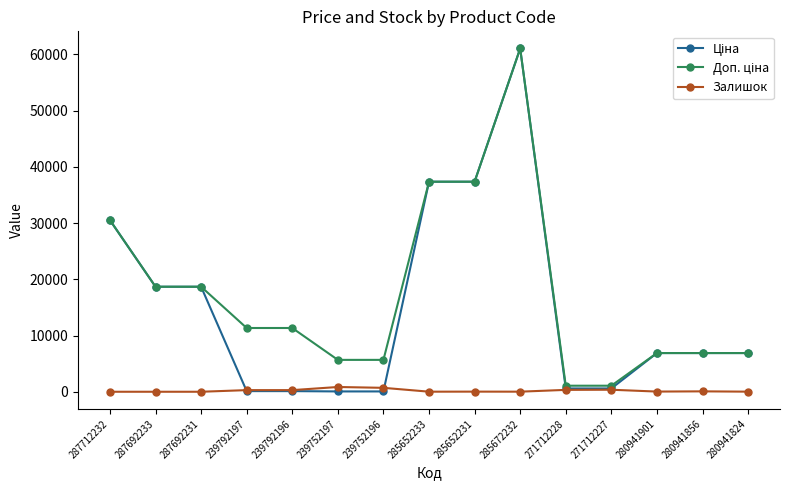

Which label corresponds to the largest value in the chart?

285672232